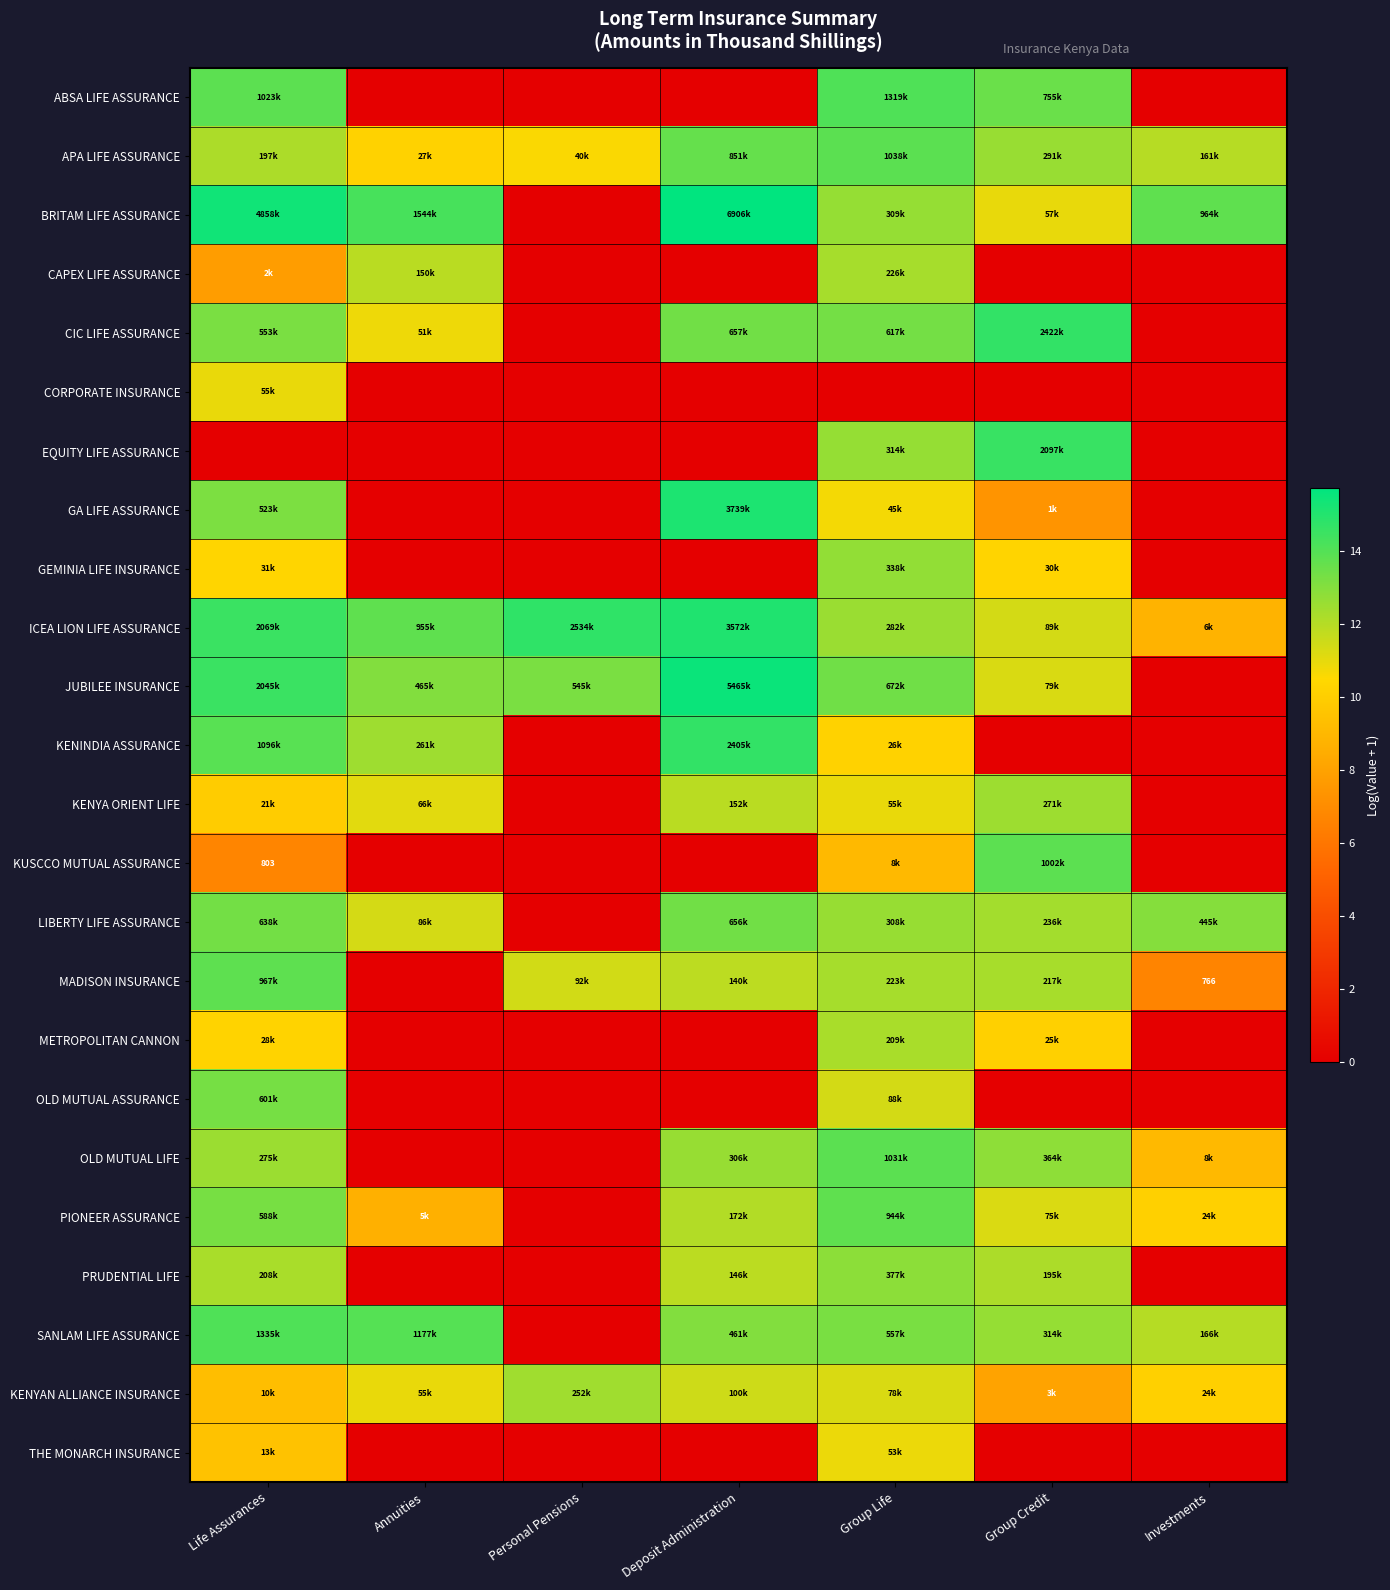

What is the difference between the maximum and minimum values in the LIBERTY LIFE ASSURANCE series?

13.4